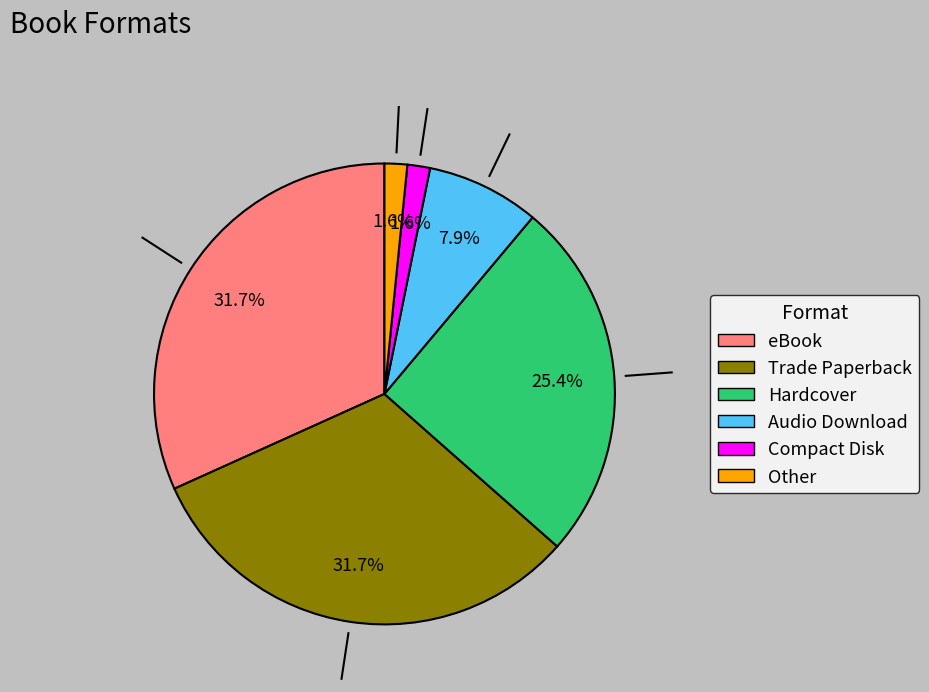

What is the ratio of the value at Trade Paperback to the value at eBook?

1.0